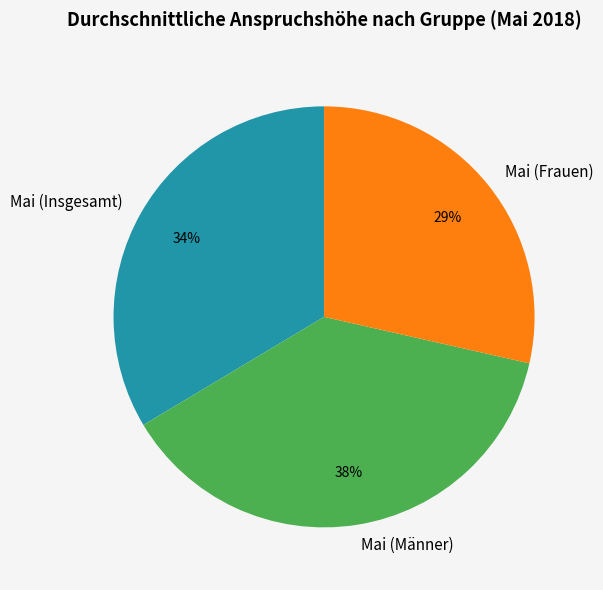

To the nearest percent, what portion does Mai (Frauen) represent?

29%